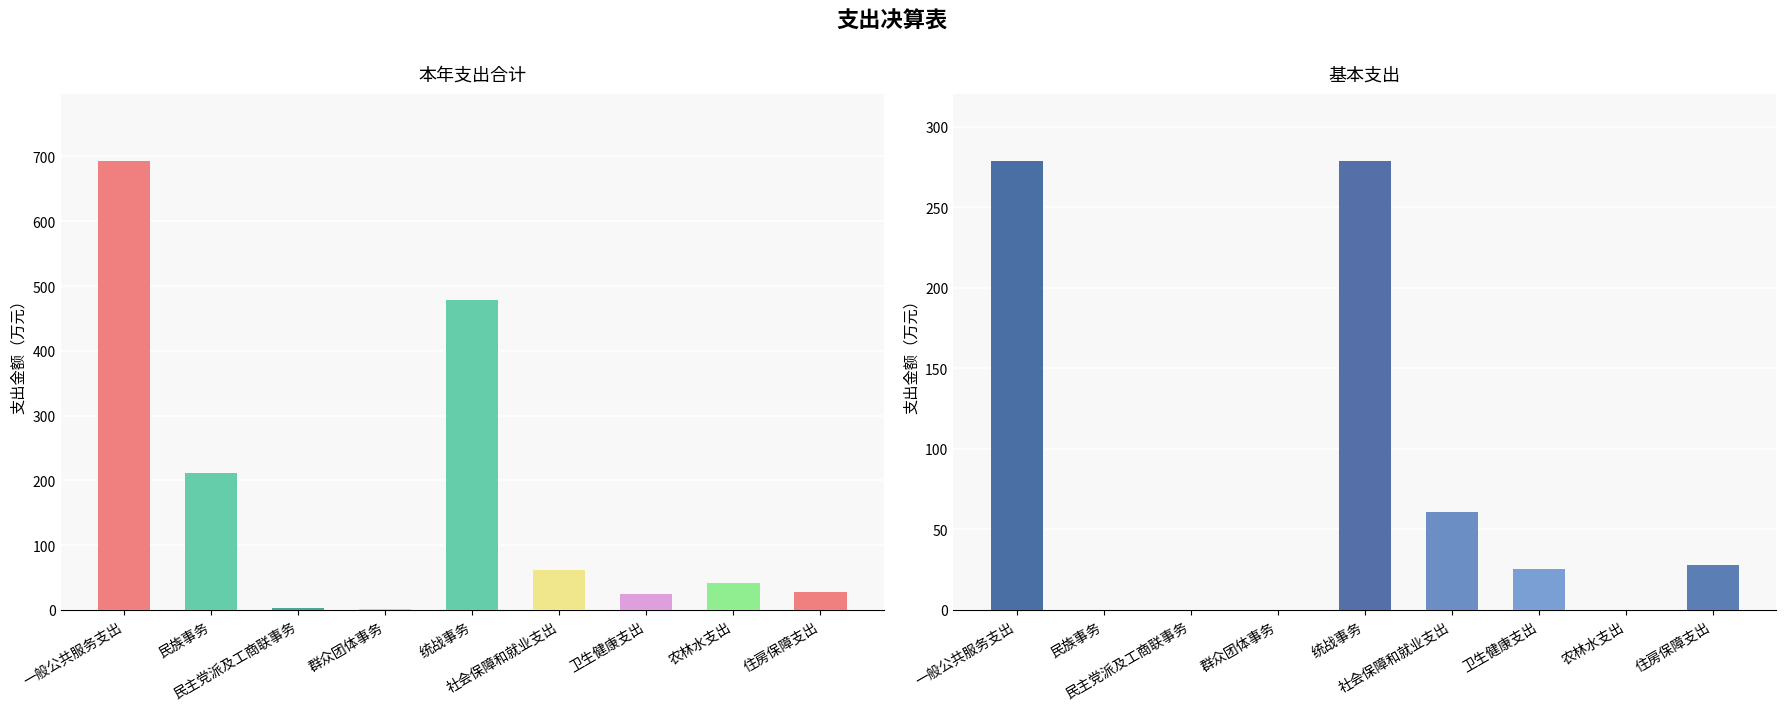

Are the bars horizontal?

No